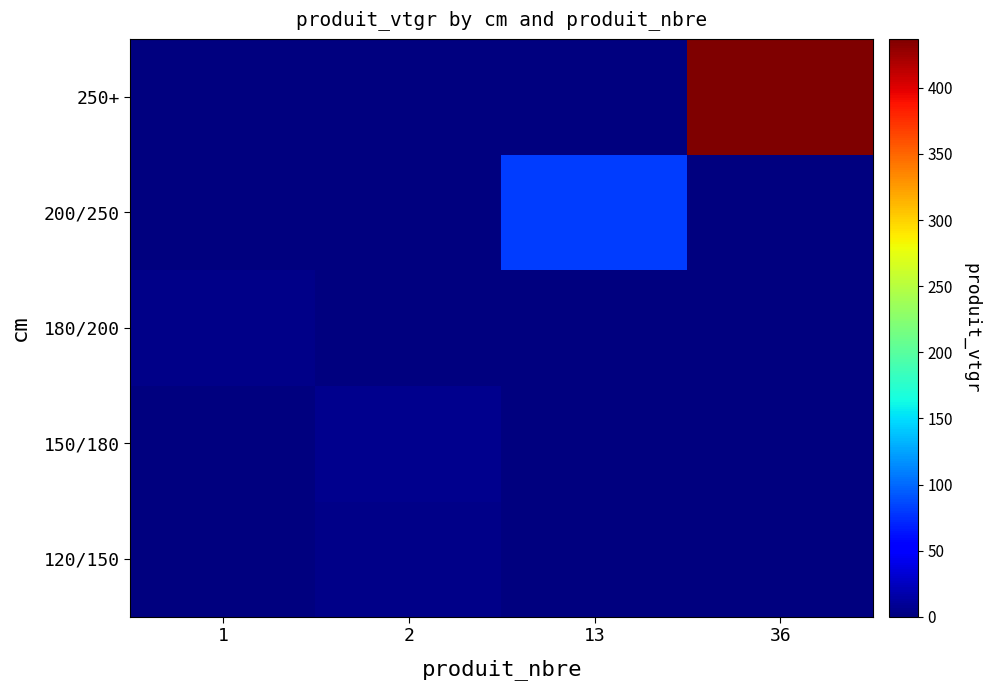

At which category is the sum across all series the highest?

36